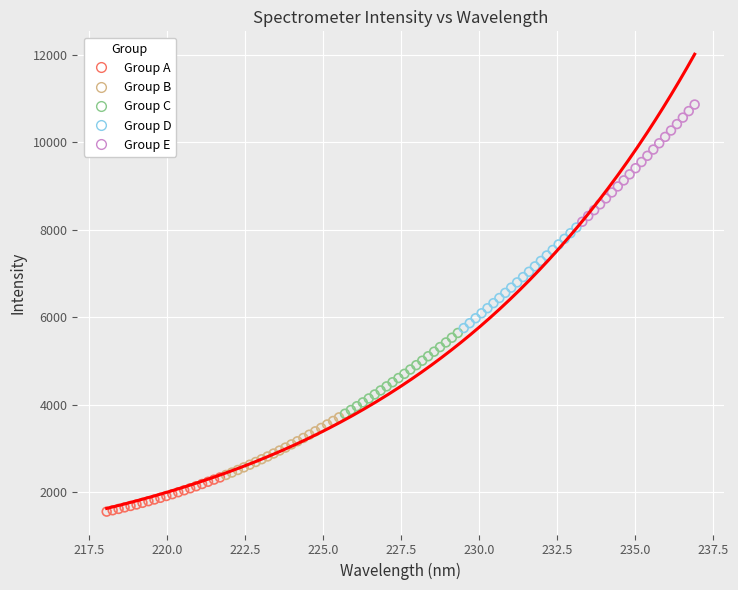

What are all the series names shown in the legend?

Group A, Group B, Group C, Group D, Group E